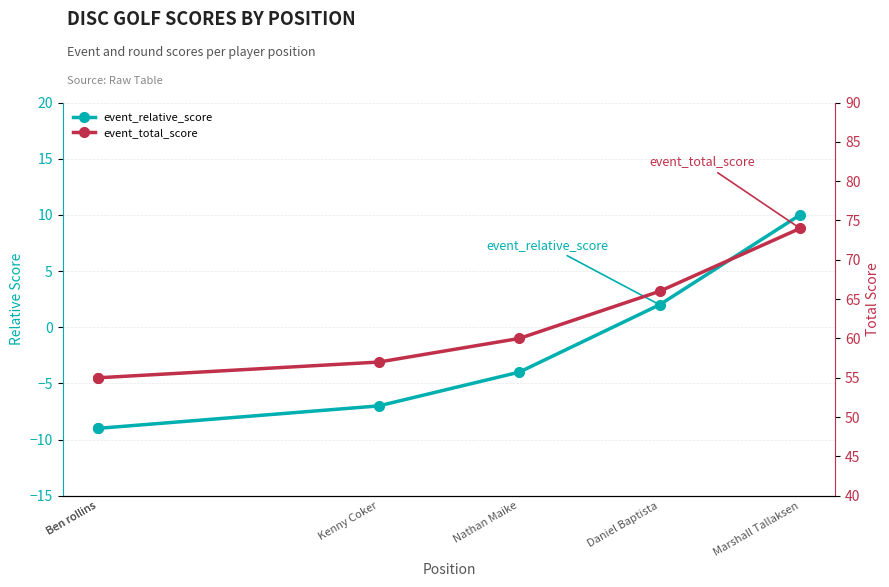

What is the difference between the maximum and minimum values in the event_relative_score series?

19